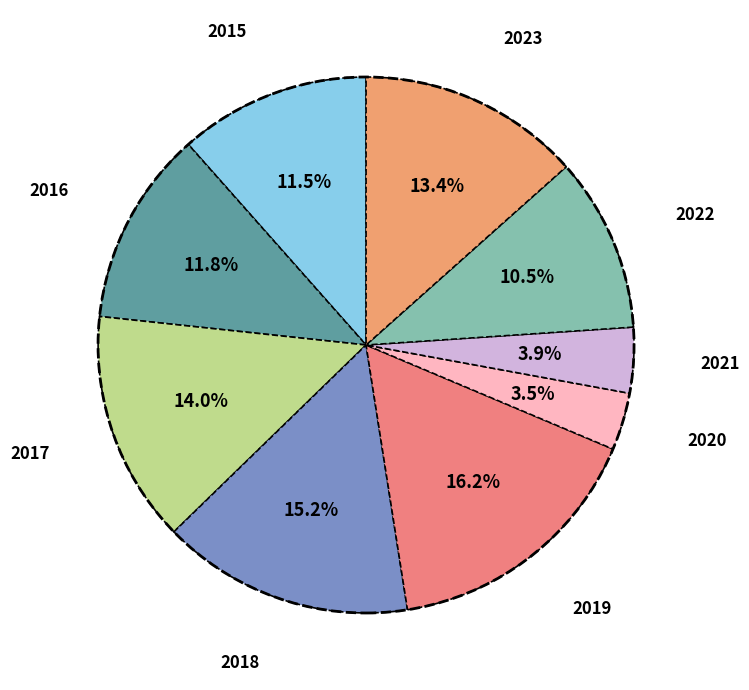

How many segments does this pie chart have?

9